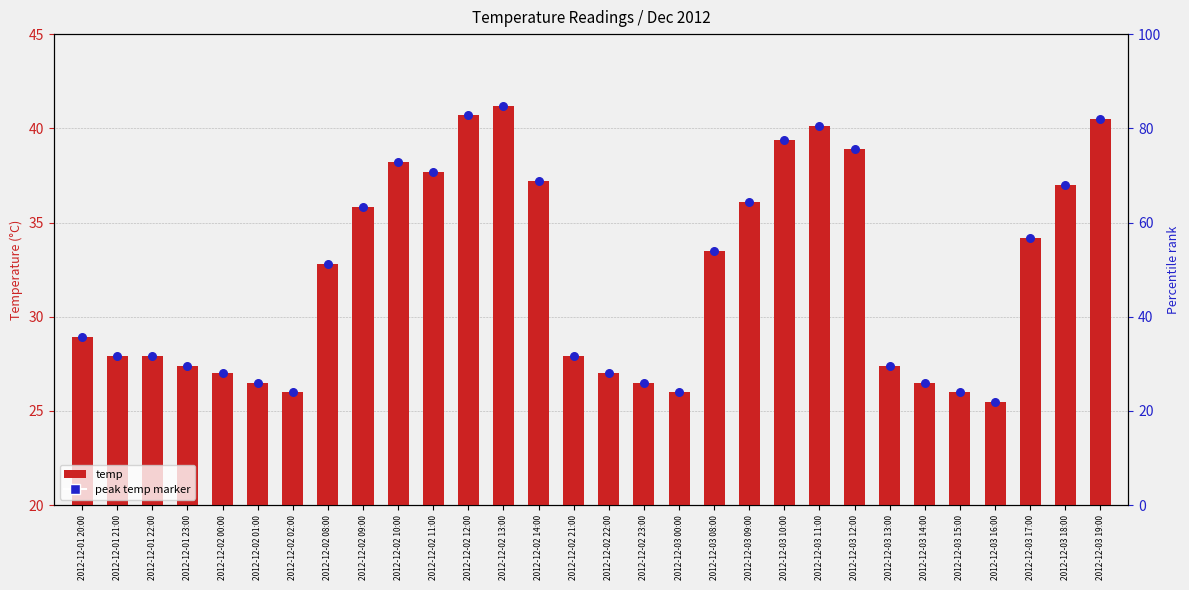

What are all the series names shown in the legend?

temp, peak temp marker